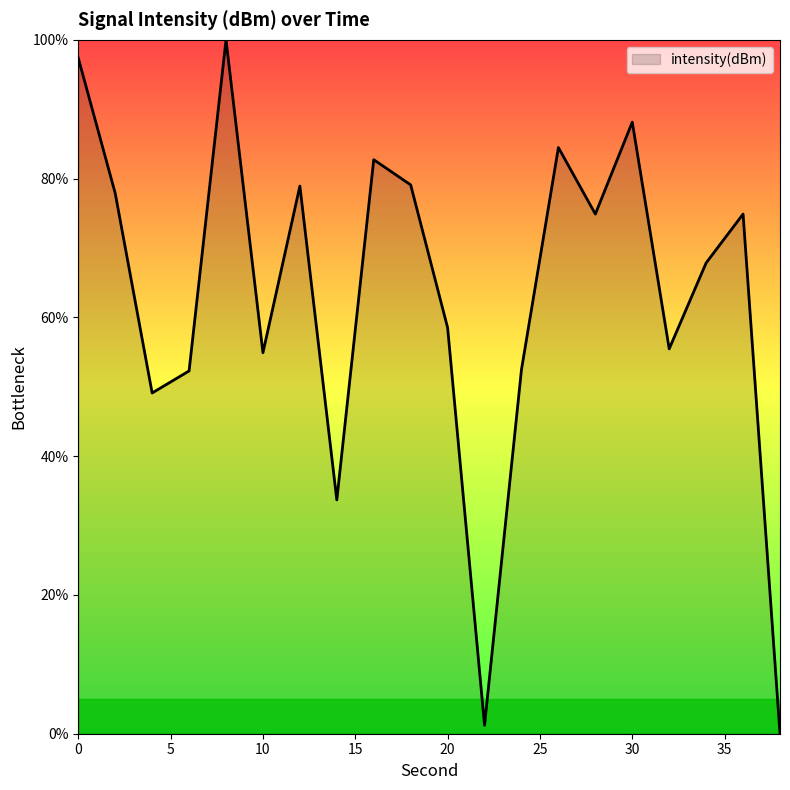

What is the greatest value displayed?

100.0